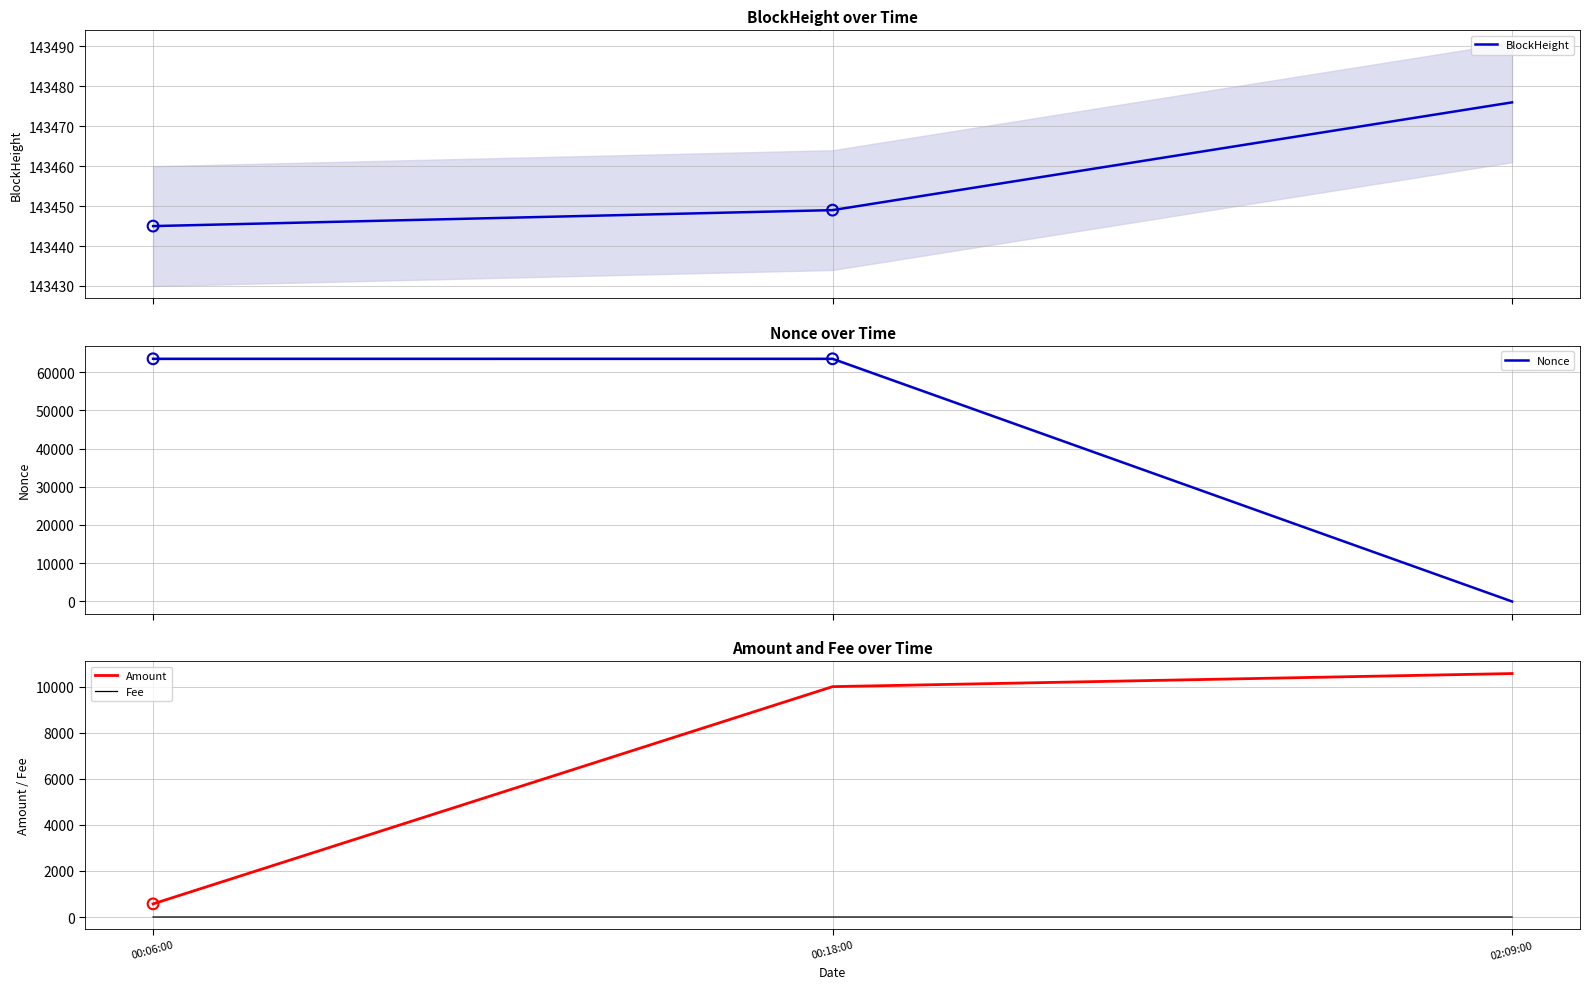

What is the total value across all series at 02:09:00?

154049.0